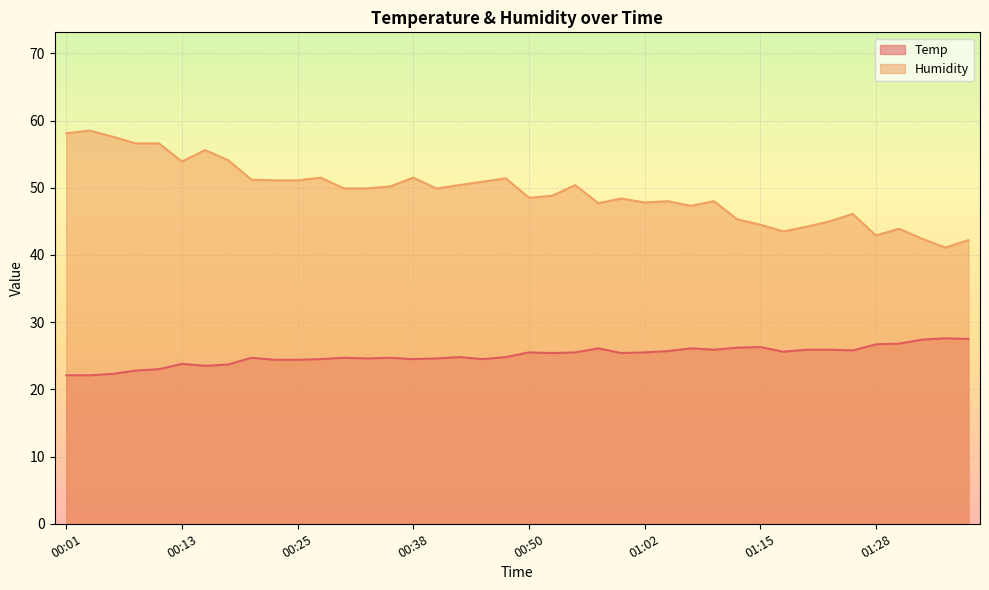

Where is the first local minimum for Humidity?

00:13